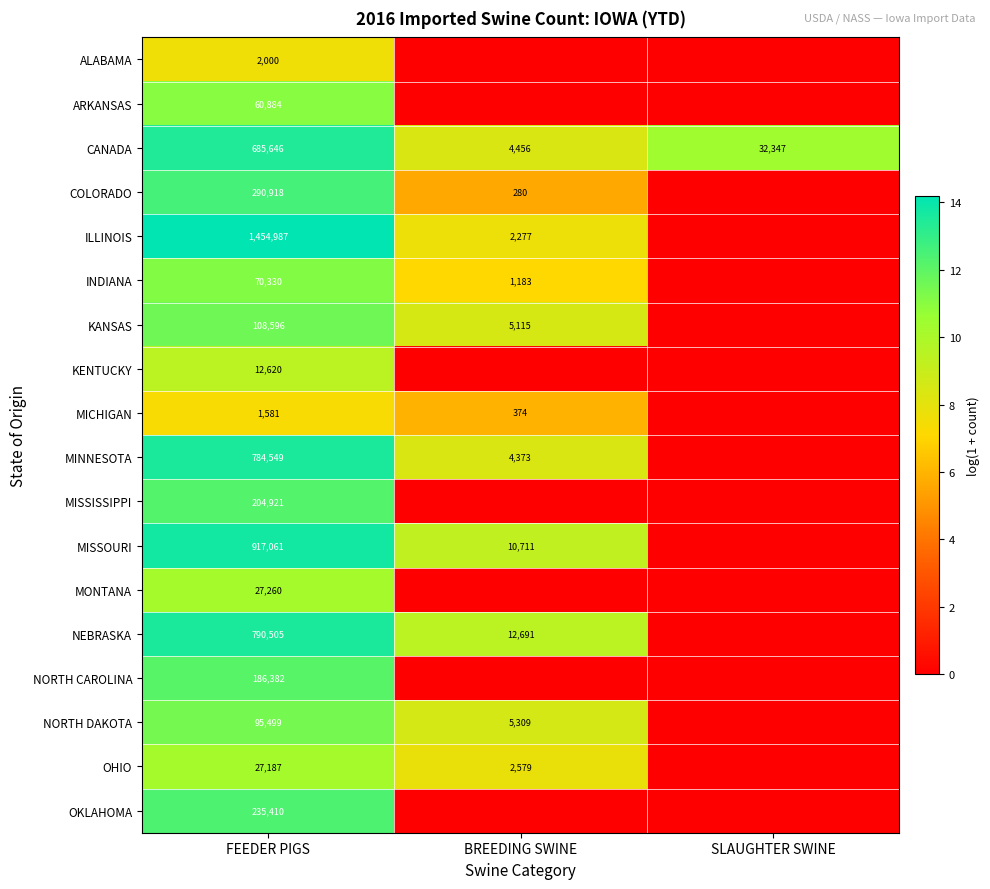

List the labels in order of CANADA value, largest first.

FEEDER PIGS, SLAUGHTER SWINE, BREEDING SWINE